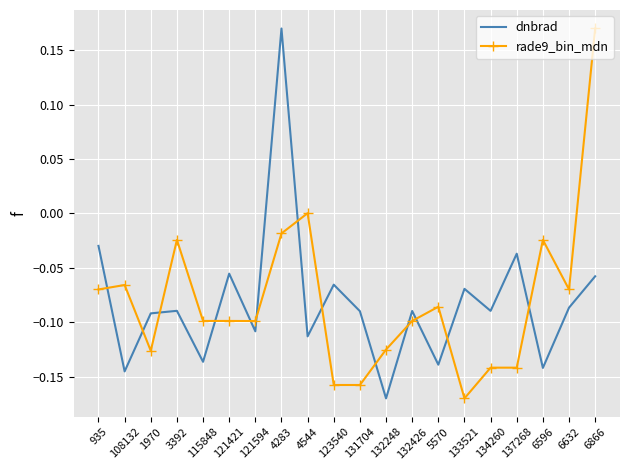

Which series ends up on top after the final intersection of dnbrad and rade9_bin_mdn?

rade9_bin_mdn